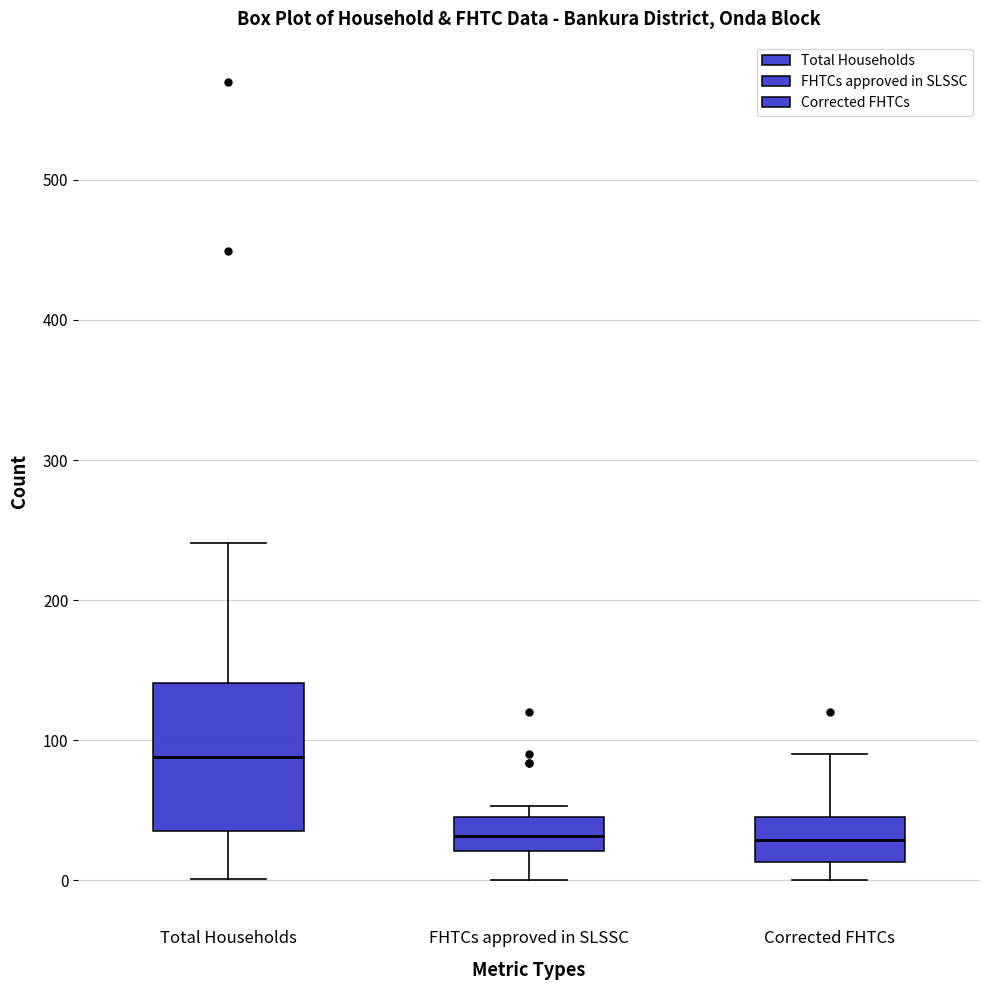

Reading left to right, transcribe this box plot: for each box, give where its median line is, the range the box spans, and where its two whiskers end, as read against the y-axis. The values are not printed on the chart, so give them approximately, as read against the axis.

Total Households: median 90, box 40 to 140, whiskers 0 to 240
FHTCs approved in SLSSC: median 30, box 20 to 50, whiskers 0 to 50 (just above the box's upper edge)
Corrected FHTCs: median 30, box 10 to 50, whiskers 0 to 90